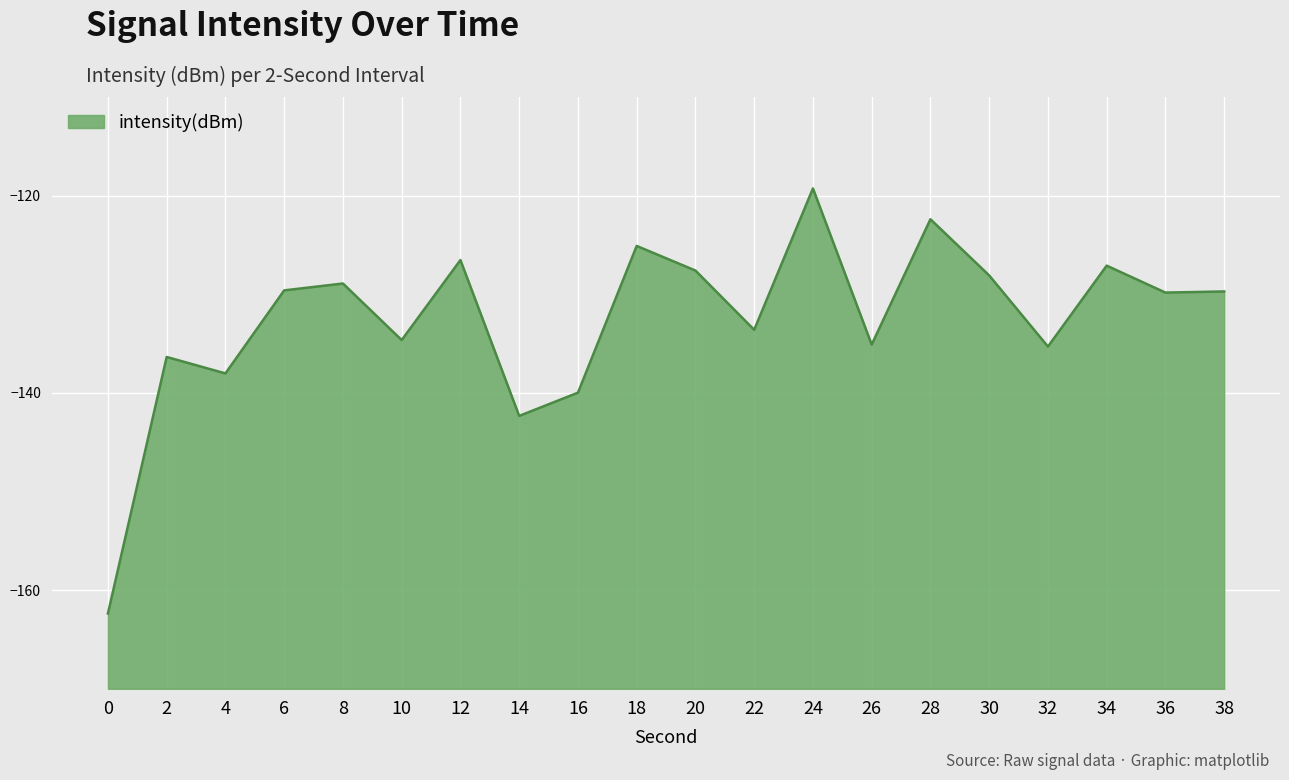

True or false: there are more than 1 points higher than both neighbors.

True